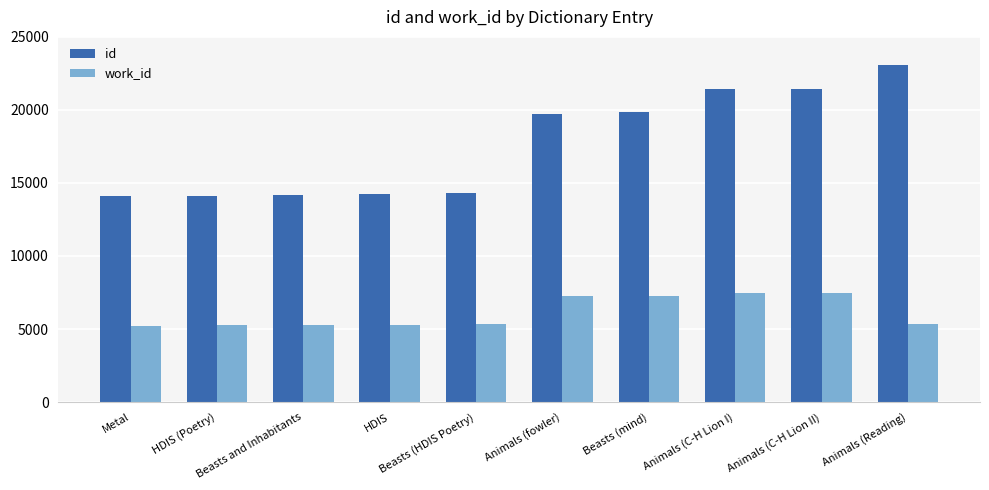

List the series in order of their overall mean, lowest first.

work_id, id